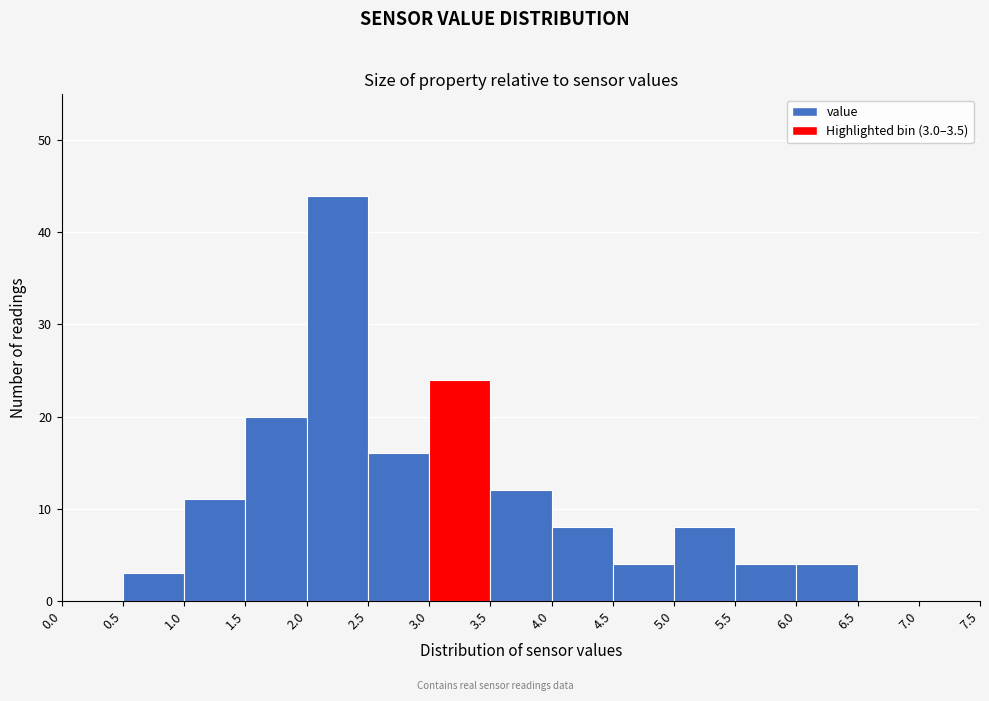

Which range on the x-axis has the tallest bar?

2.0 to 2.5